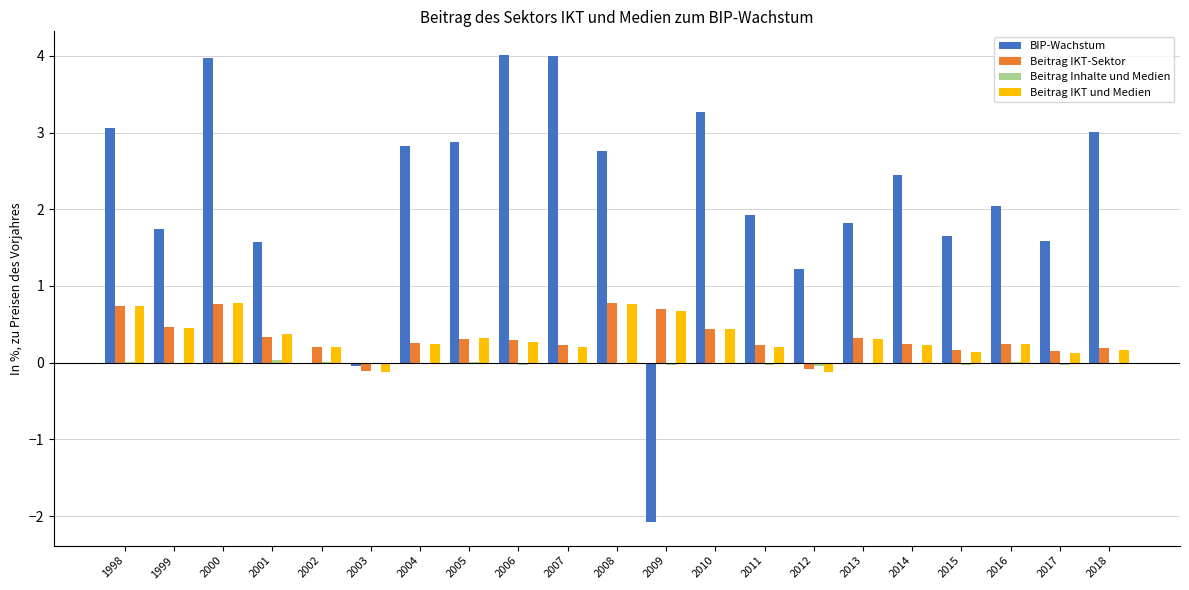

Is the value of Beitrag IKT und Medien at 2012 greater than the value of BIP-Wachstum at 2000?

No